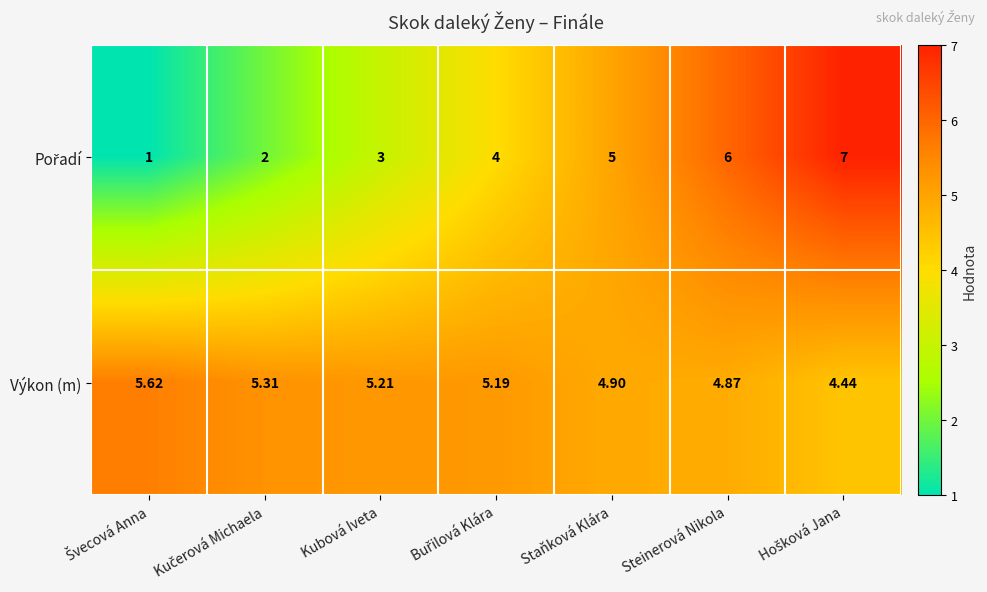

Which series has the largest total across all categories?

Výkon (m)